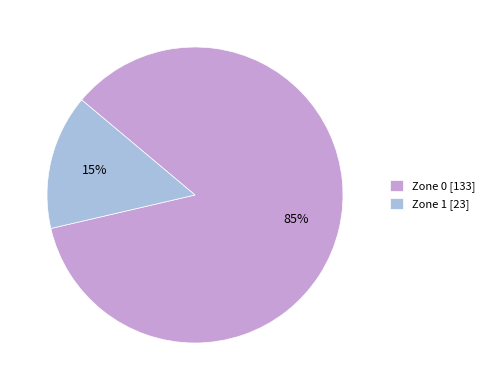

To the nearest percent, what portion does Zone 1 represent?

15%